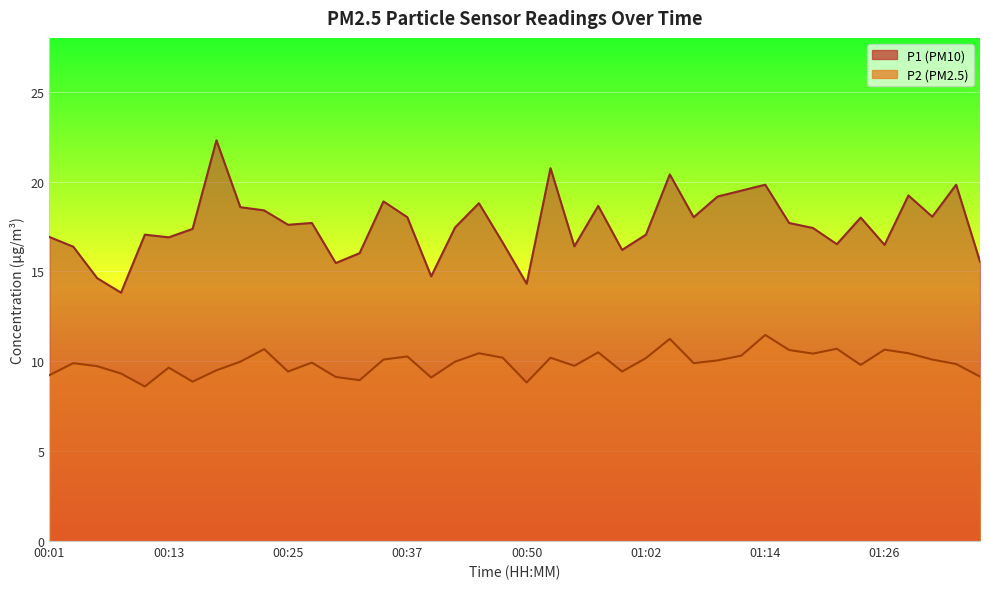

What is the difference between the second highest and minimum values in the P2 series?

2.7